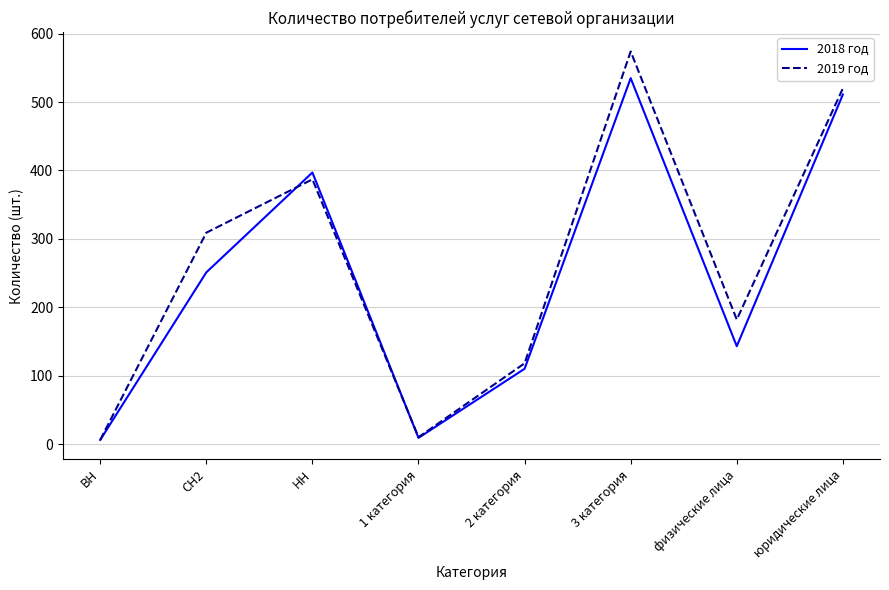

Reading left to right, what are all the values shown in this chart?

2018 год: 6	251	397	9	110	535	143	511
2019 год: 6	309	387	10	118	574	182	520